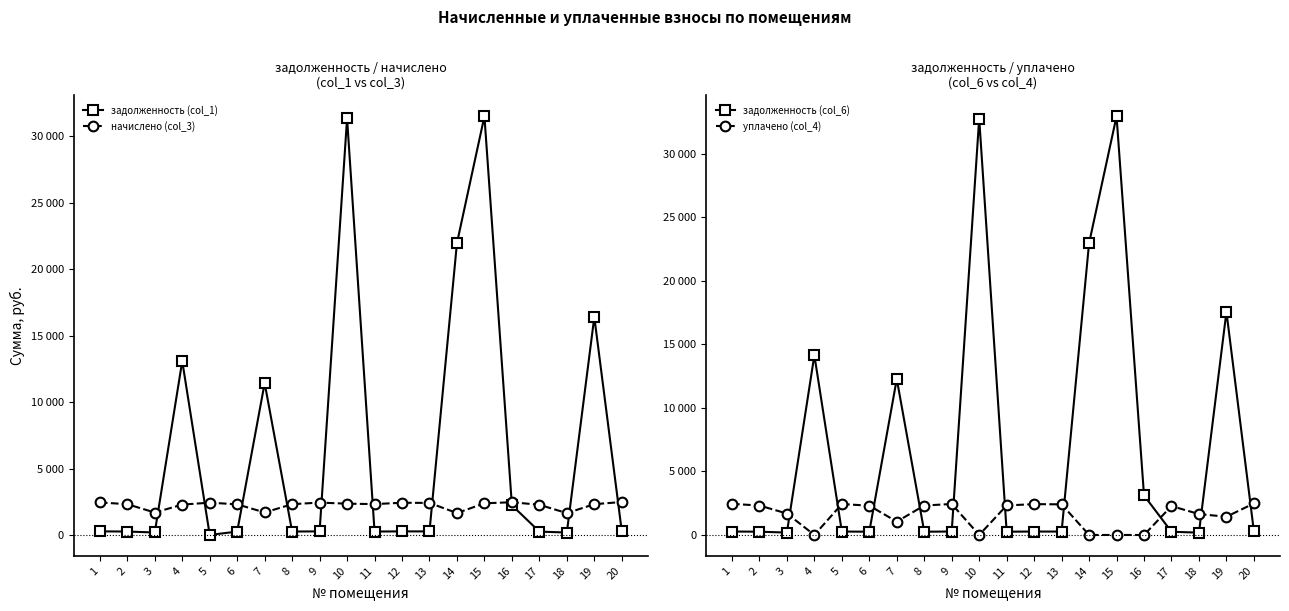

Is the value of уплачено (col_4) at 6 greater than the value of задолженность (col_6) at 18?

Yes